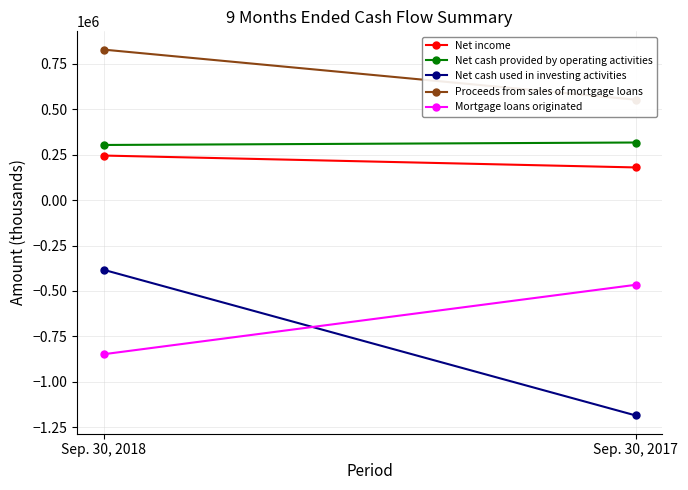

Count the Proceeds from sales of mortgage loans values in the range 551697 to 826929.

2